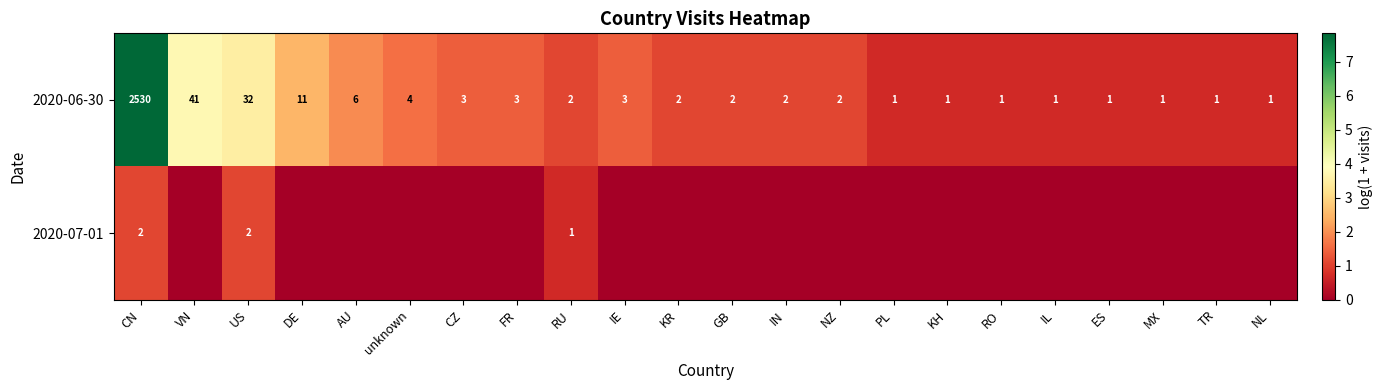

Rank the series at US from lowest to highest value.

2020-07-01, 2020-06-30